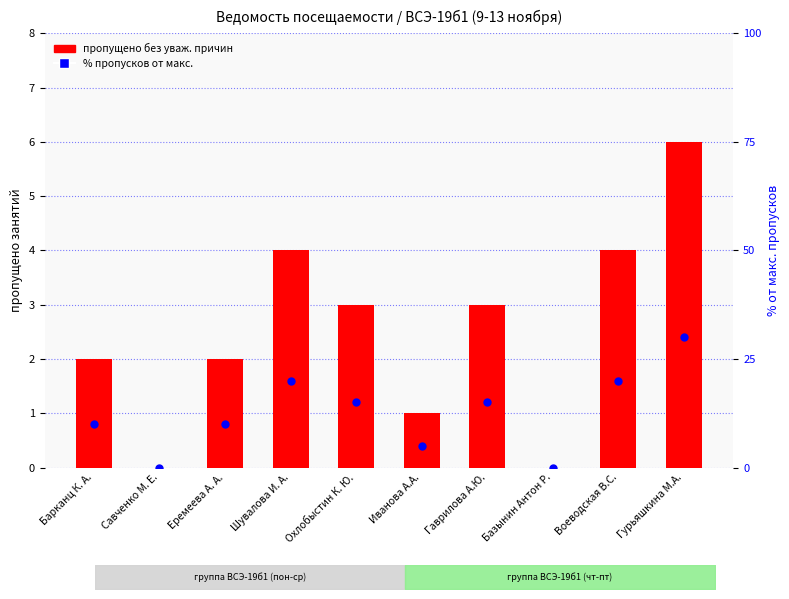

What is the total value across all series at Еремеева А. А.?

12